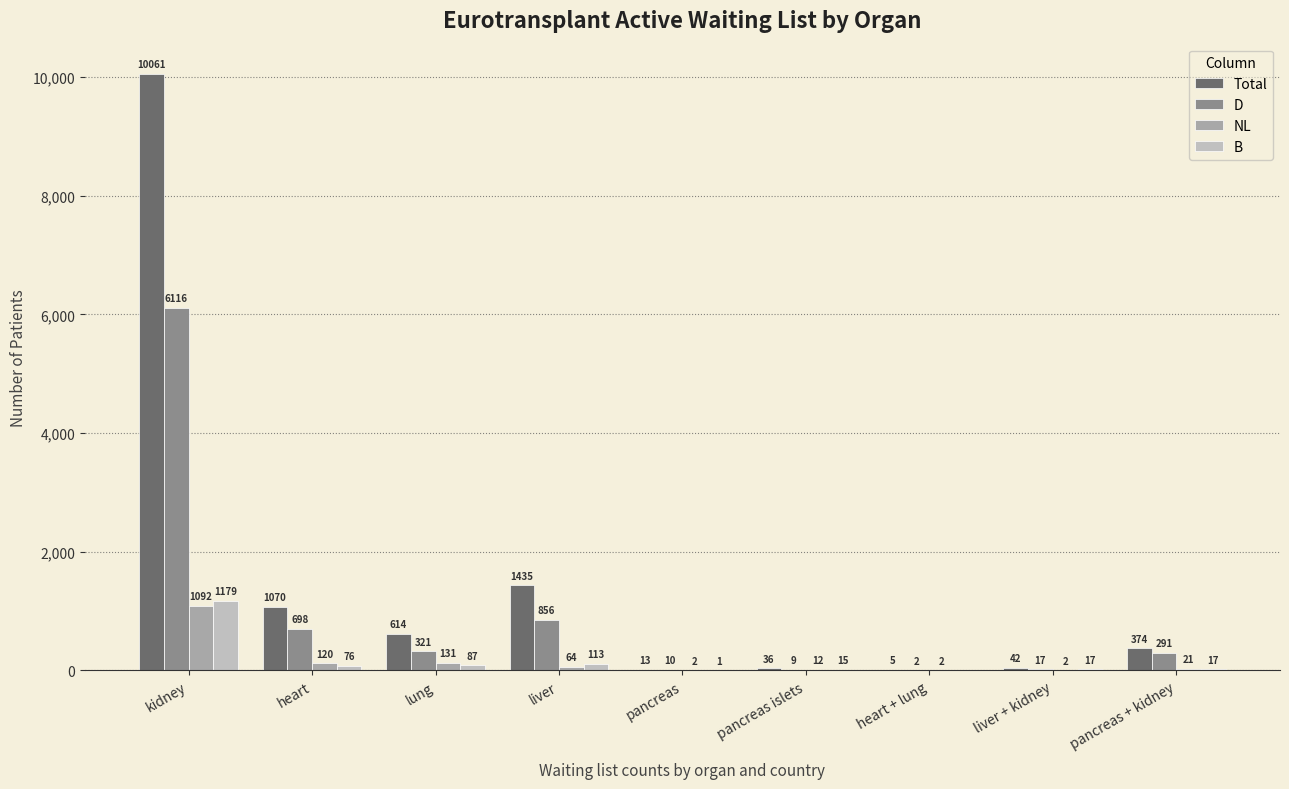

Is the value of B at liver greater than the value of Total at heart?

No